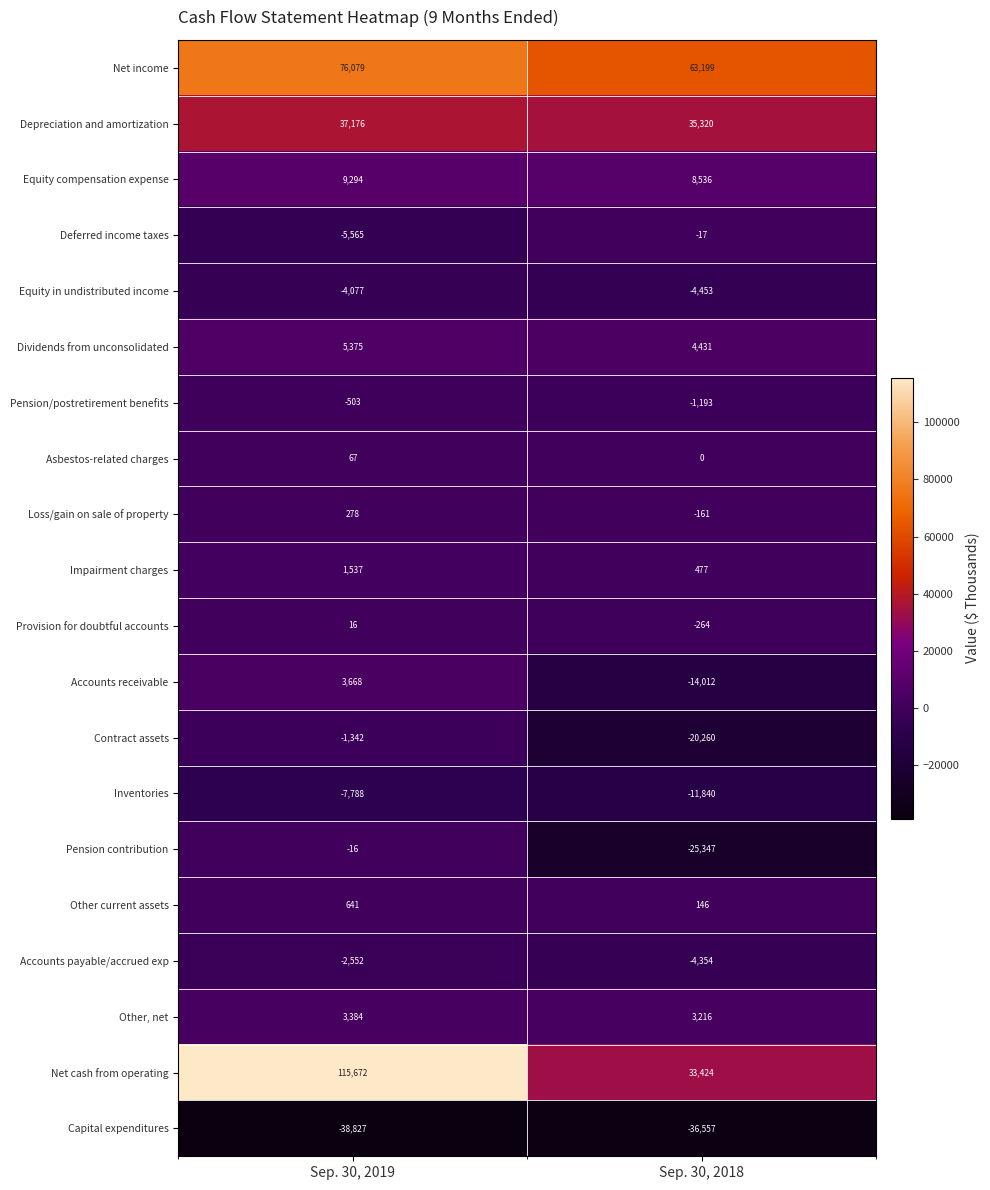

What is the average value of the Equity compensation expense series?

8915